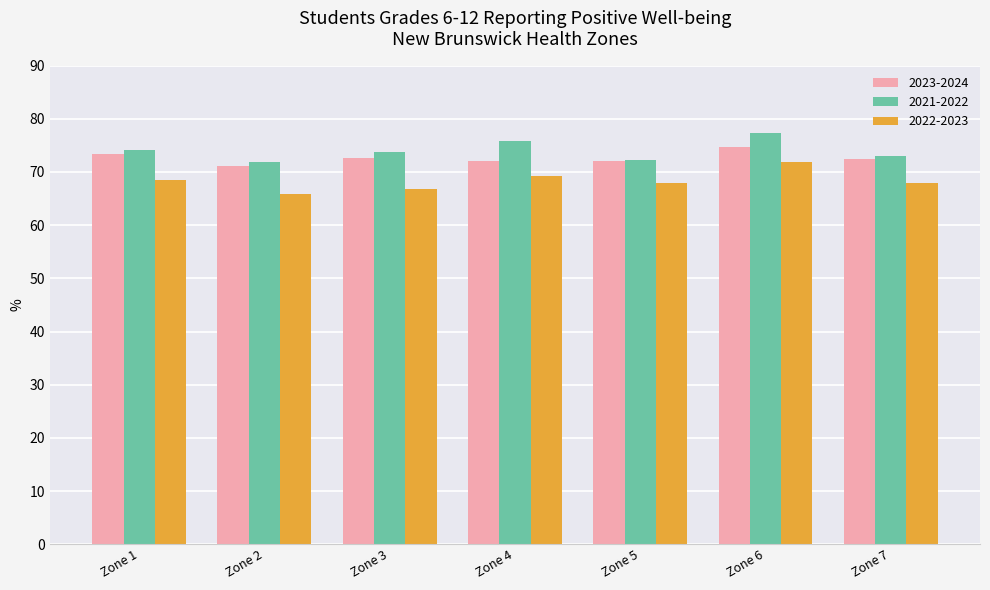

What is the difference between the 2021-2022 values at Zone 5 and Zone 2?

0.2